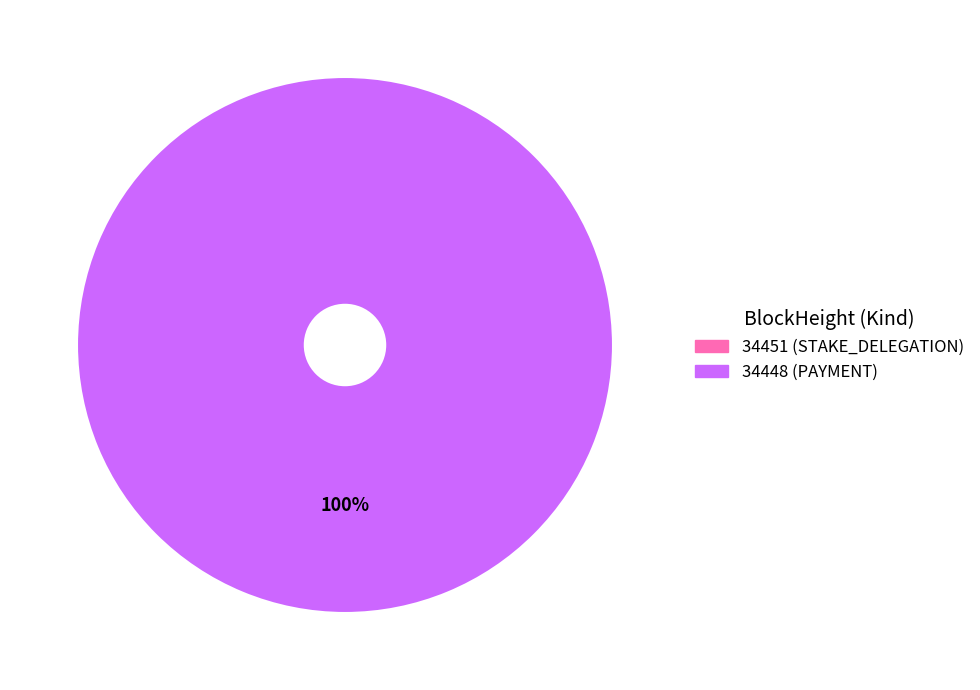

True or false: 34448 accounts for 99% of the total.

False